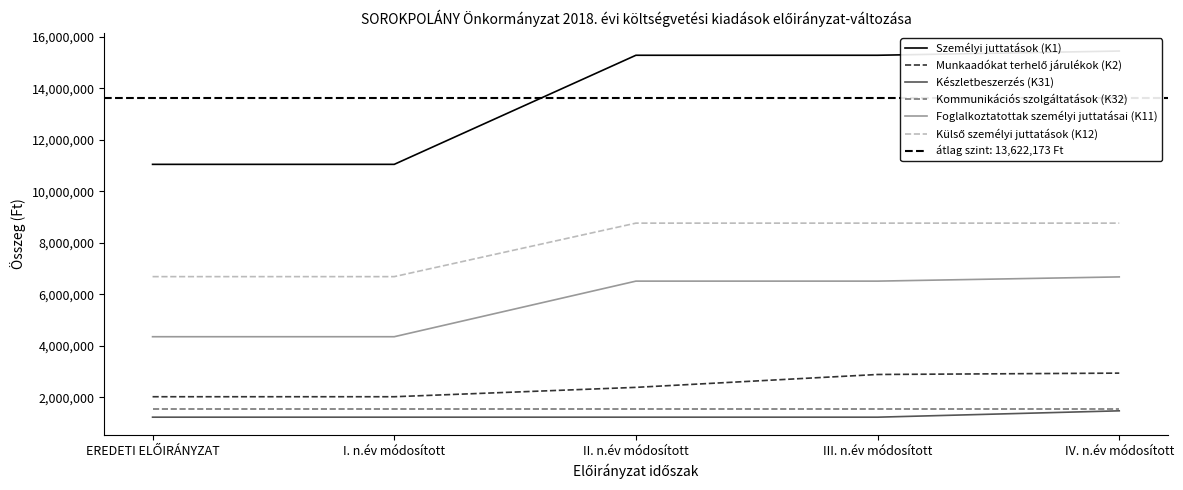

At EREDETI ELŐIRÁNYZAT, list the series in order from largest to smallest.

Személyi juttatások (K1), Külső személyi juttatások (K12), Foglalkoztatottak személyi juttatásai (K11), Munkaadókat terhelő járulékok (K2), Kommunikációs szolgáltatások (K32), Készletbeszerzés (K31)